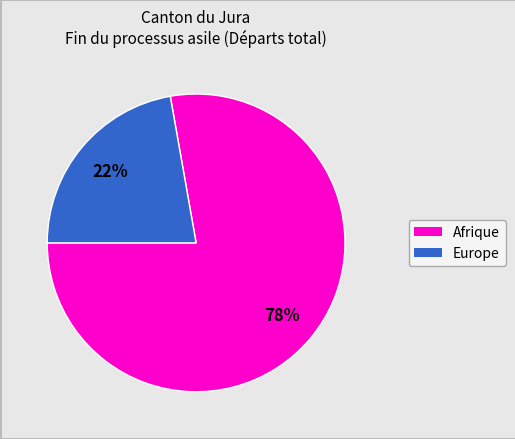

Is there any slice that represents more than half of the pie?

Yes